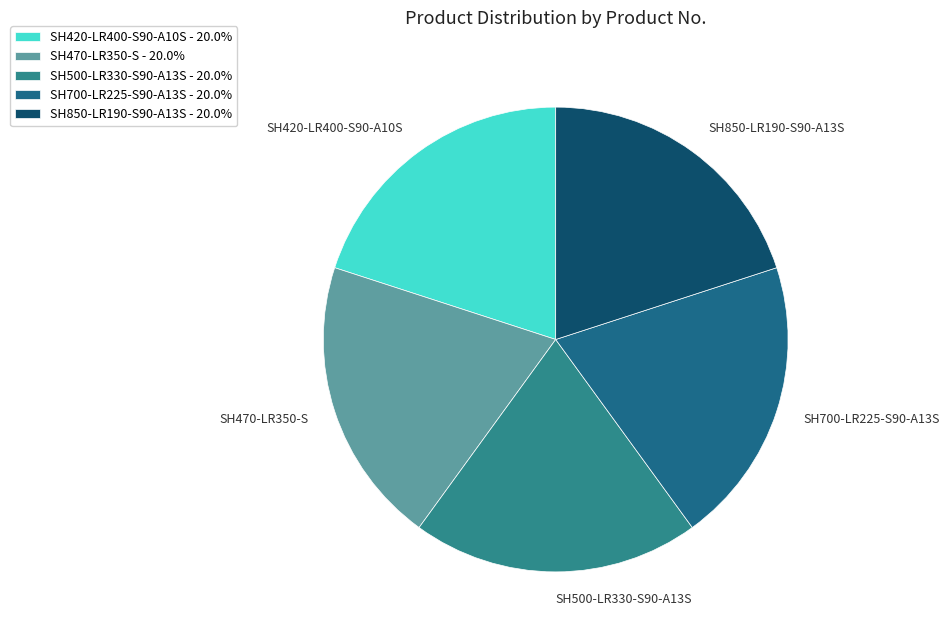

Is there a majority slice in this chart?

No